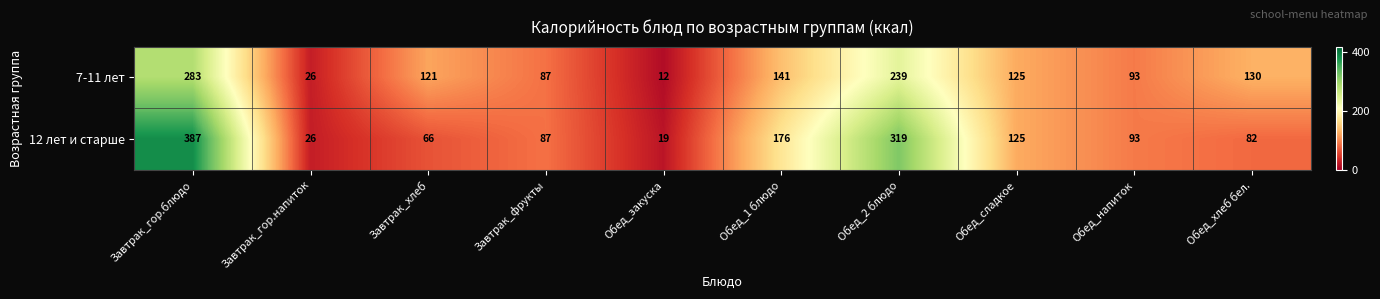

Which series has the largest range (max minus min)?

12 лет и старше